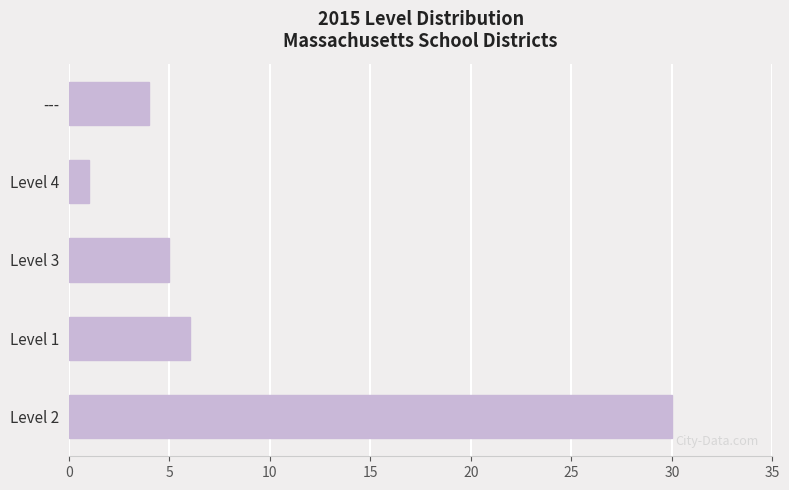

What is the ratio of the value at --- to the value at Level 3?

0.8